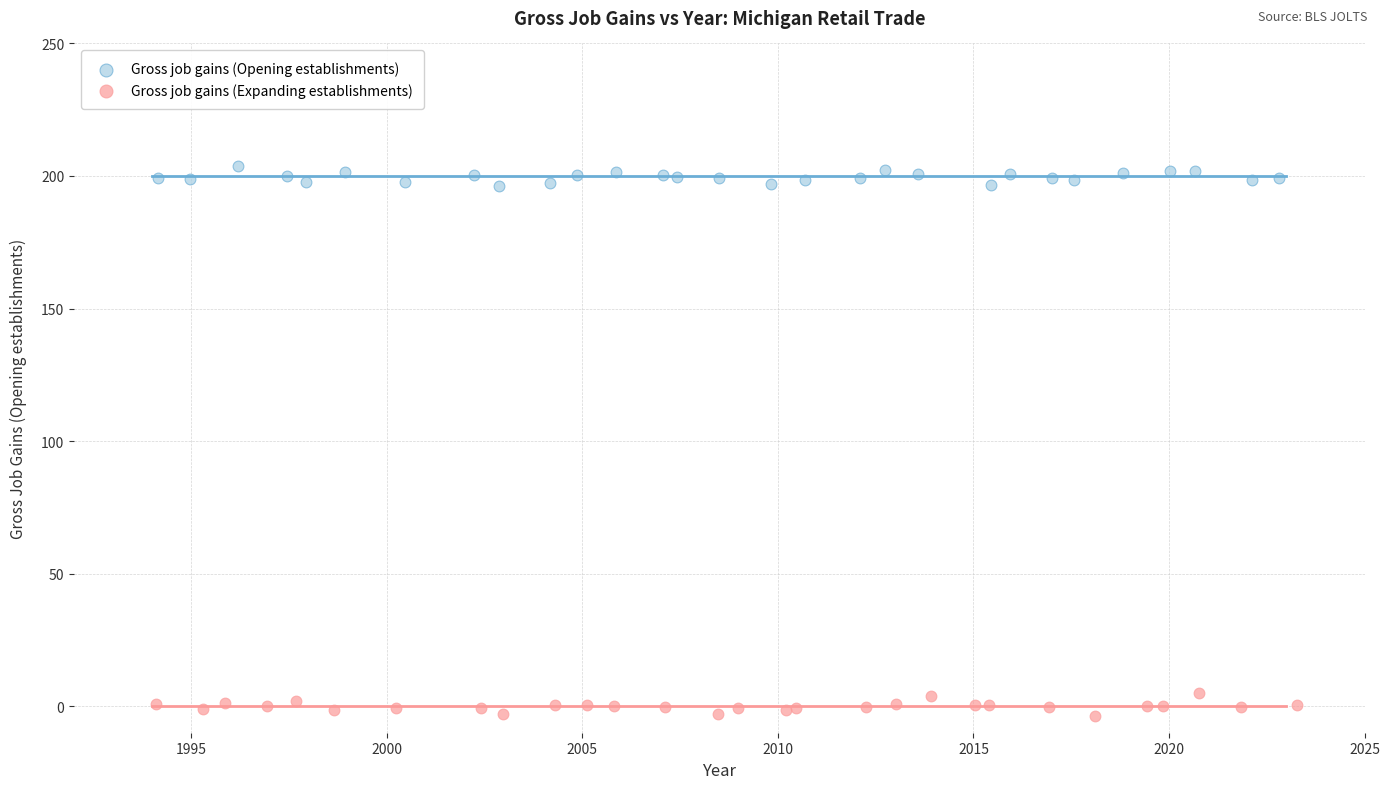

Which series contains the highest Y value?

Gross job gains (Opening establishments)